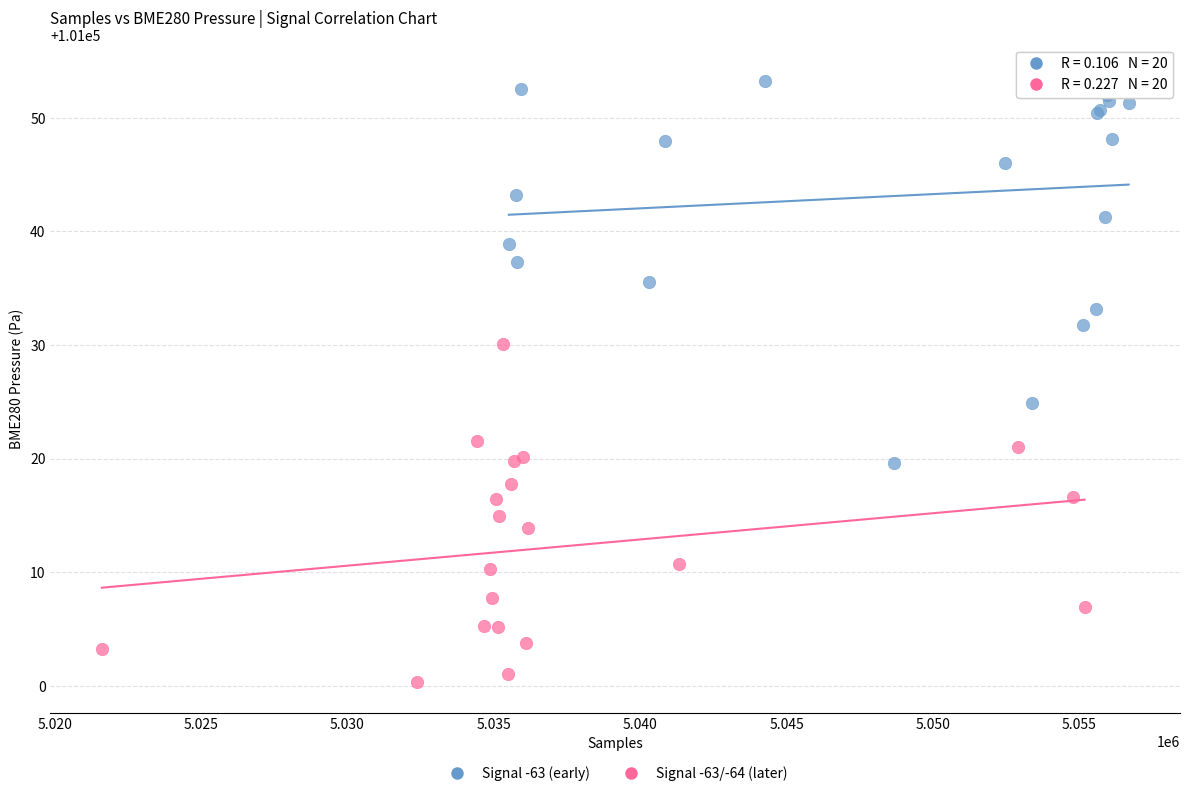

Which series reaches the maximum Y coordinate?

Signal -63 (early)